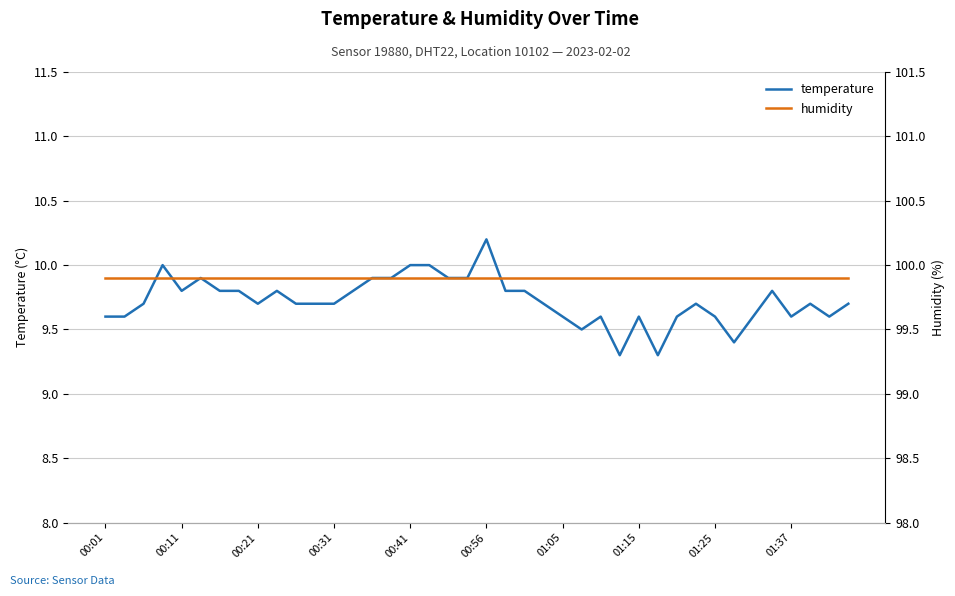

What is the lowest value of the temperature series?

9.3